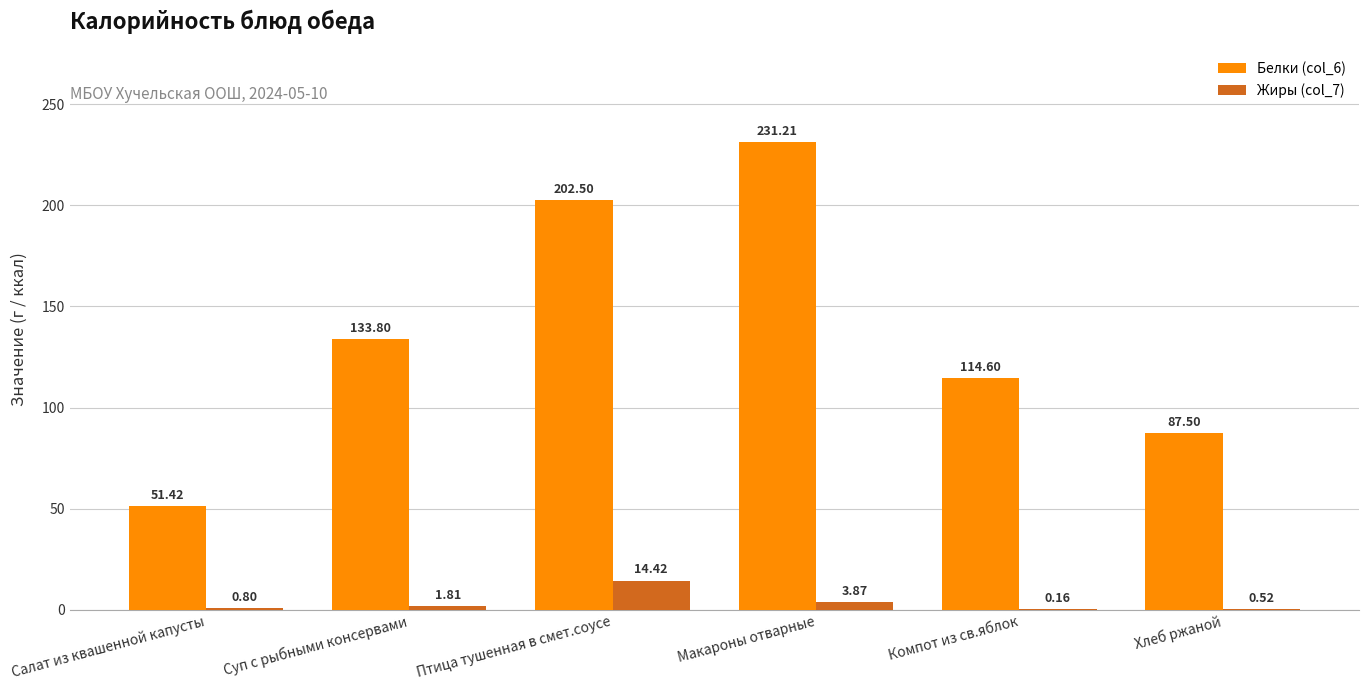

What is the sum of all Жиры (col_7) values?

21.6